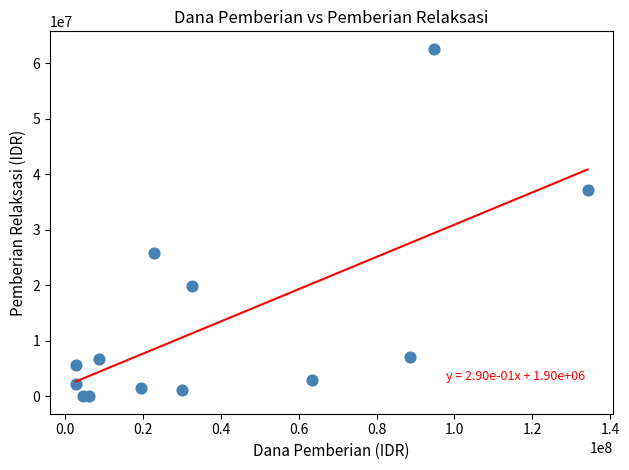

What is the range of X values (max minus min)?

131625000